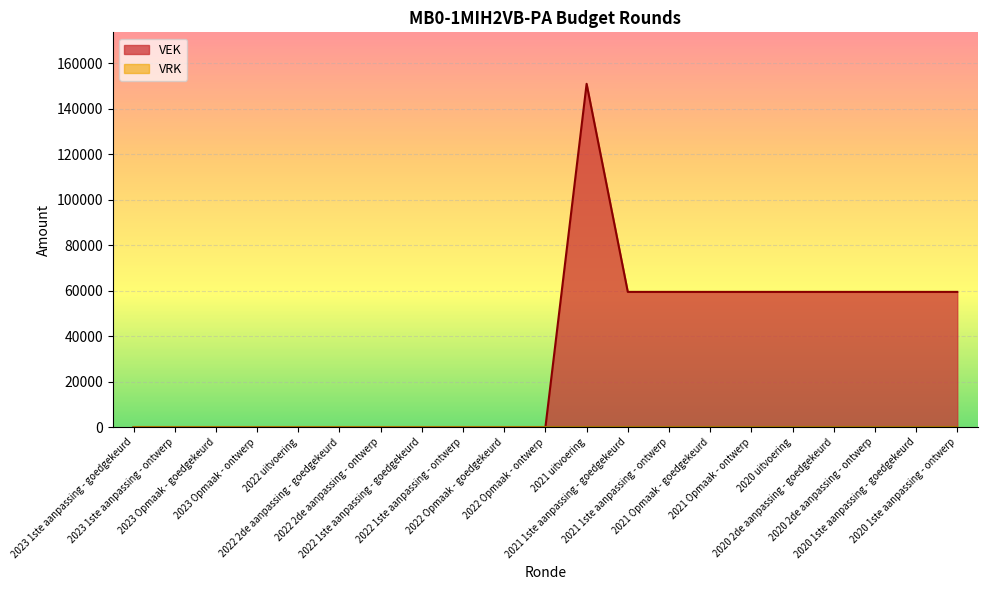

Which category has the lowest value across all series?

2023 1ste aanpassing - goedgekeurd